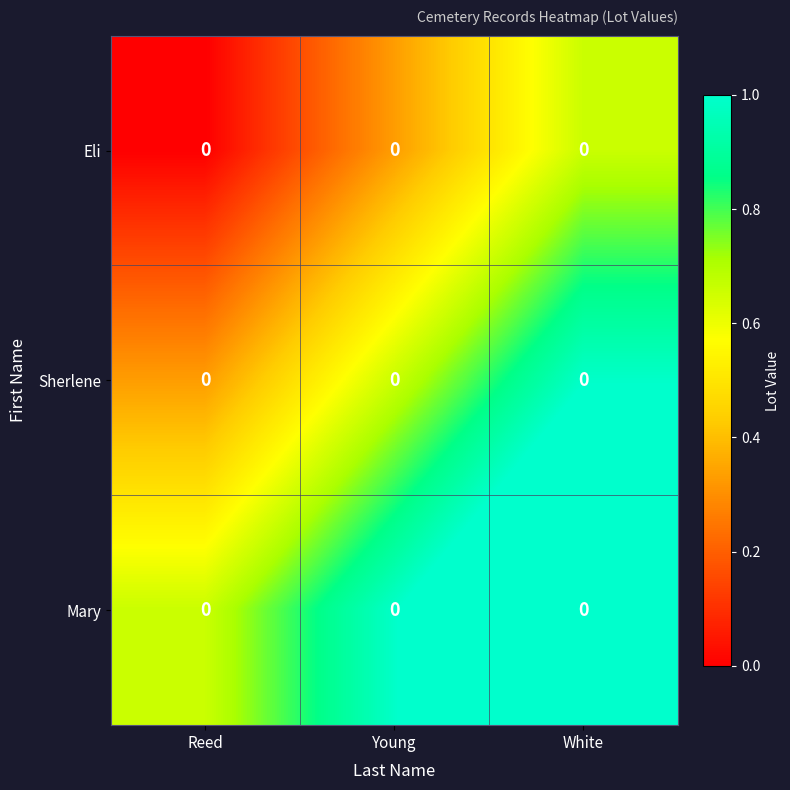

Rank the series by their average value, from lowest to highest.

Eli, Sherlene, Mary